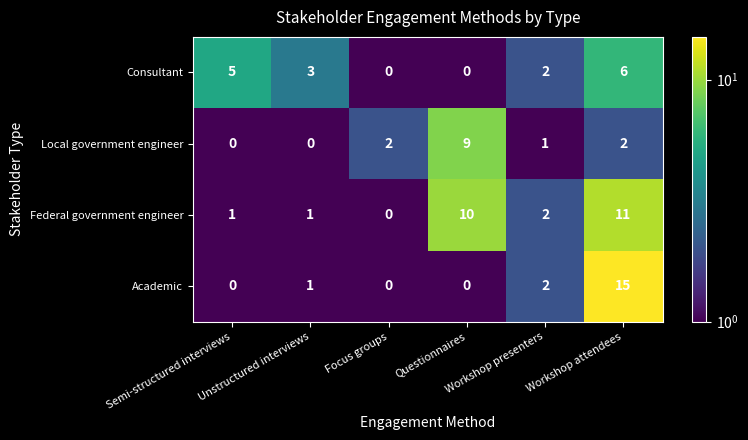

What is the average value of the Consultant series?

3